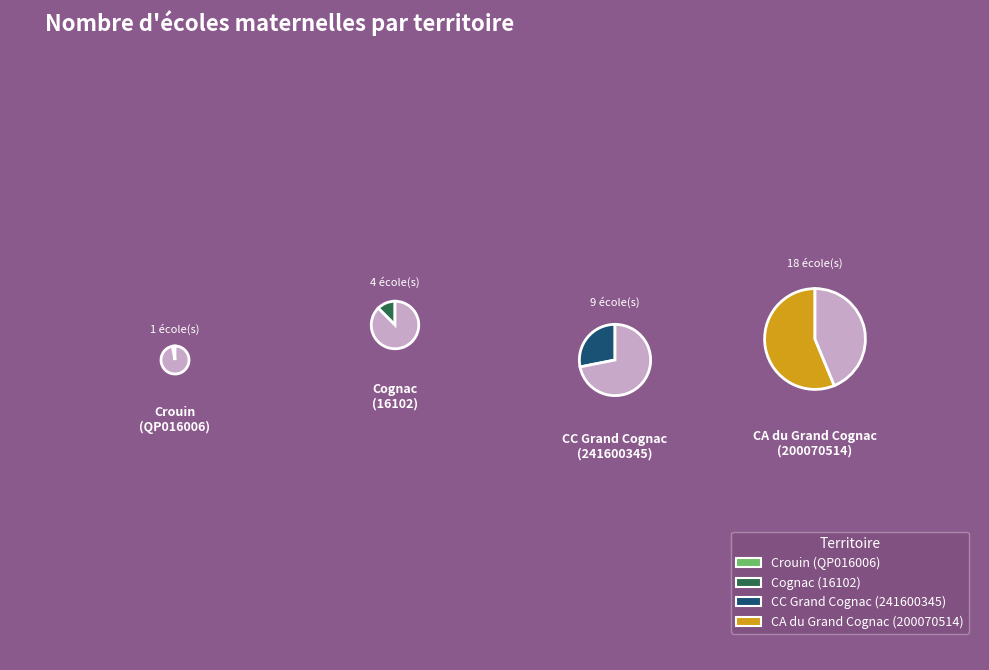

To the nearest percent, what is the difference between the 241600345 and QP016006 slice percentages?

25%